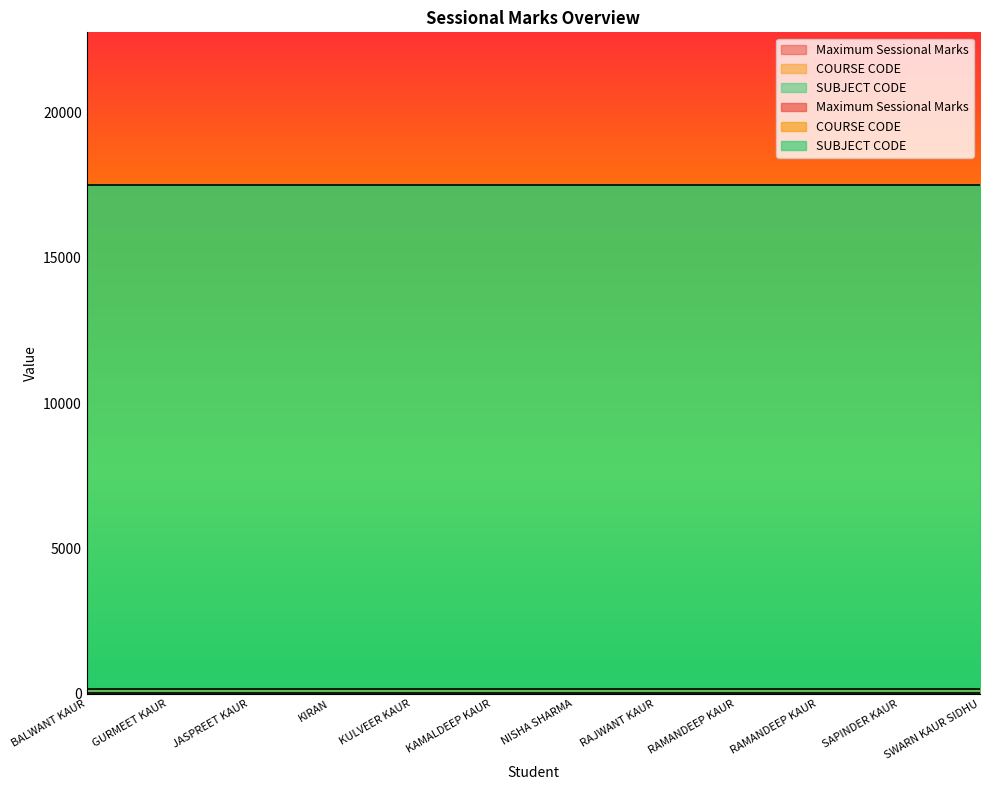

Which label corresponds to the smallest value in the chart?

BALWANT KAUR